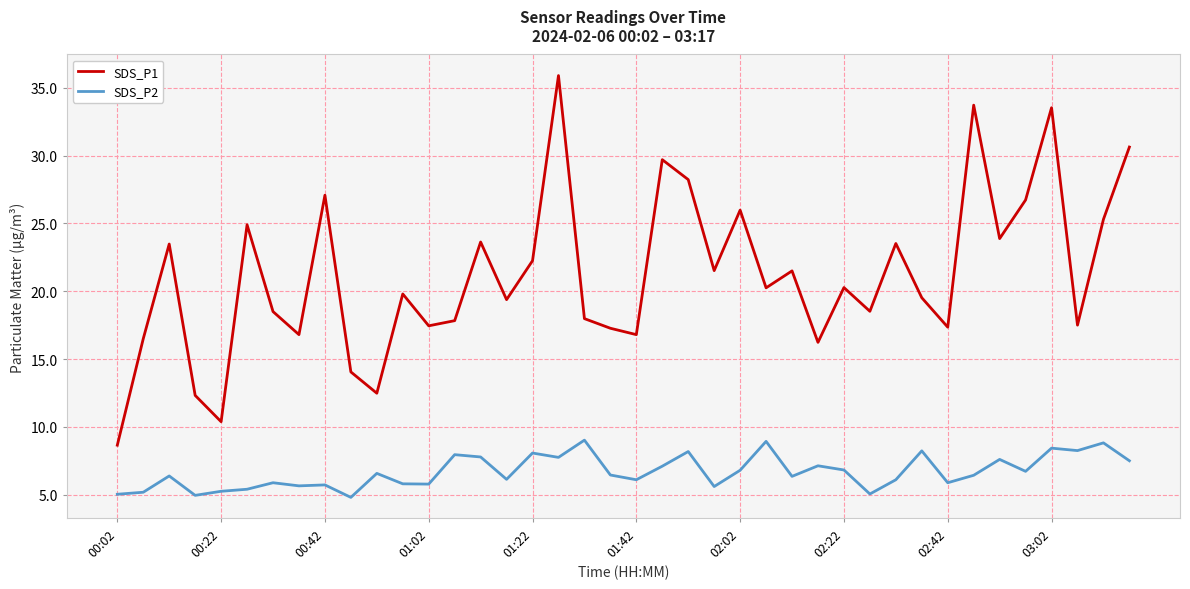

True or false: SDS_P1 and SDS_P2 intersect in this chart.

False